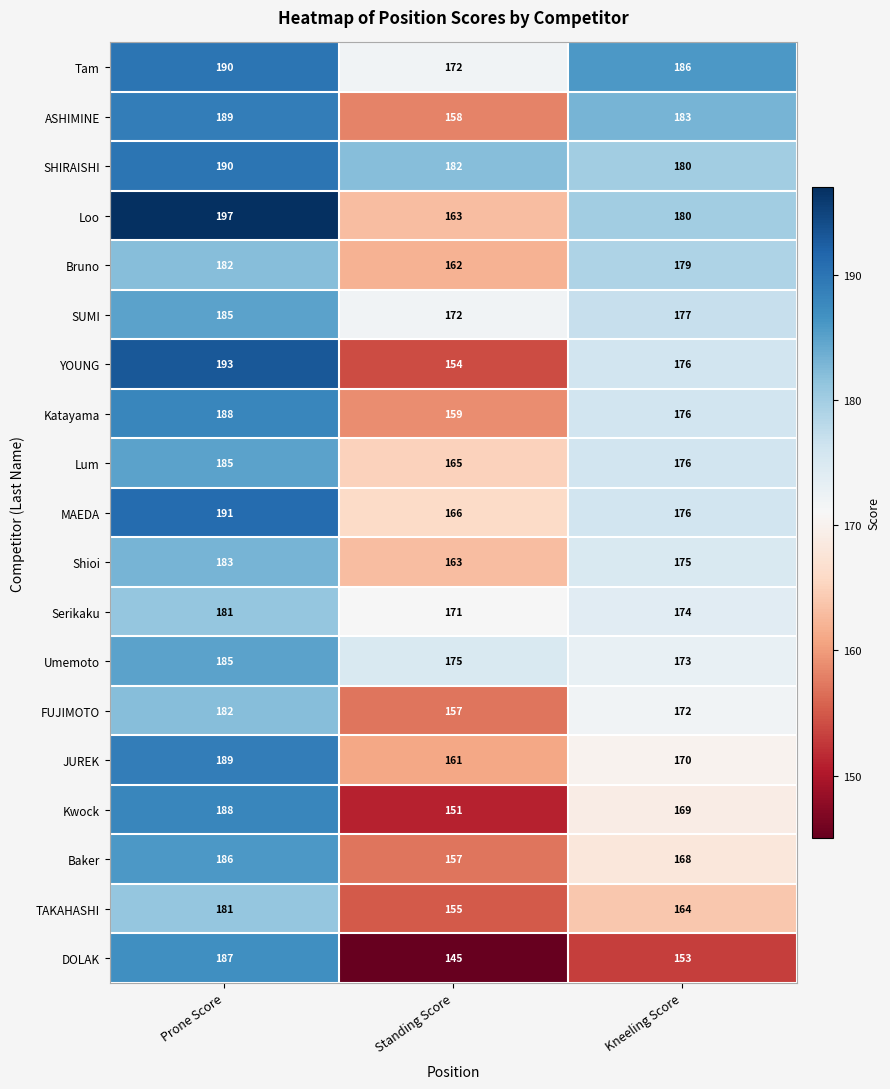

What is the sum of the Katayama values at Standing Score and Prone Score?

347